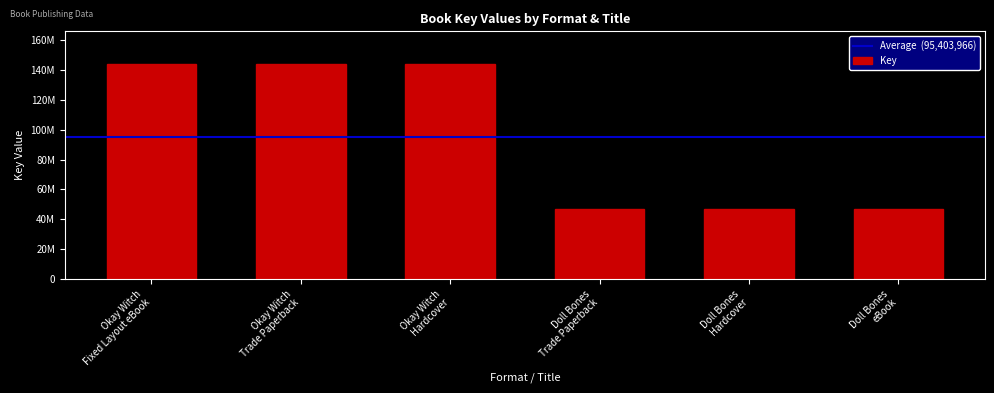

What is the difference between the maximum and minimum values?

97518843